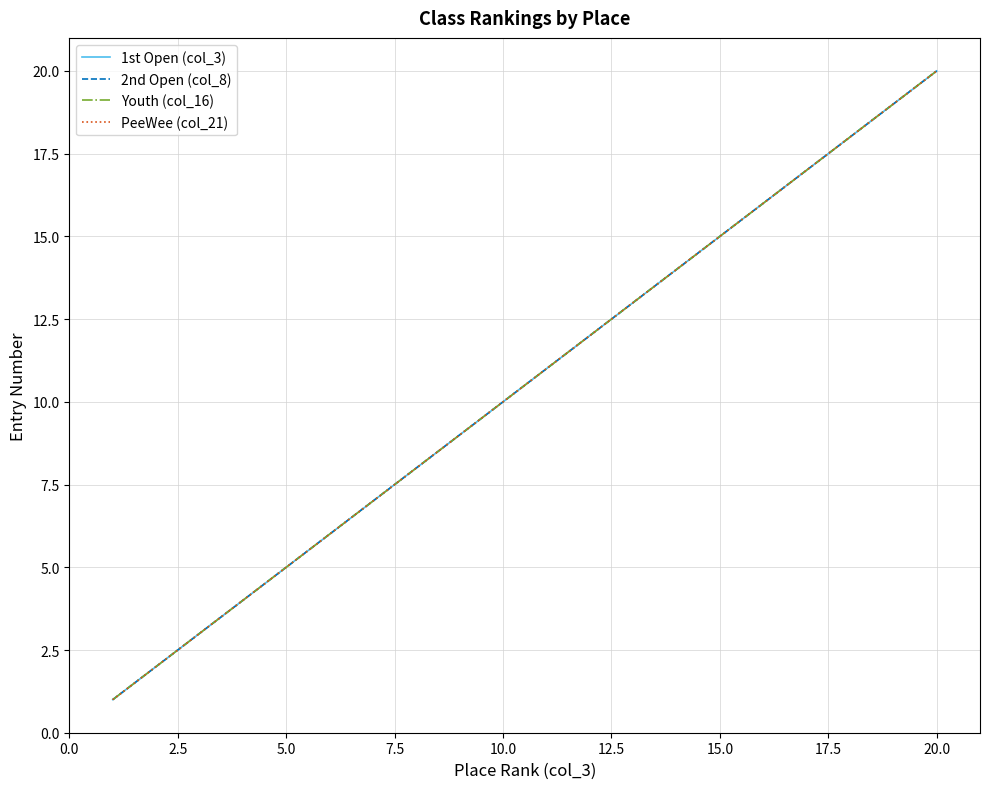

True or false: PeeWee (col_21) and 2nd Open (col_8) cross at least once.

False